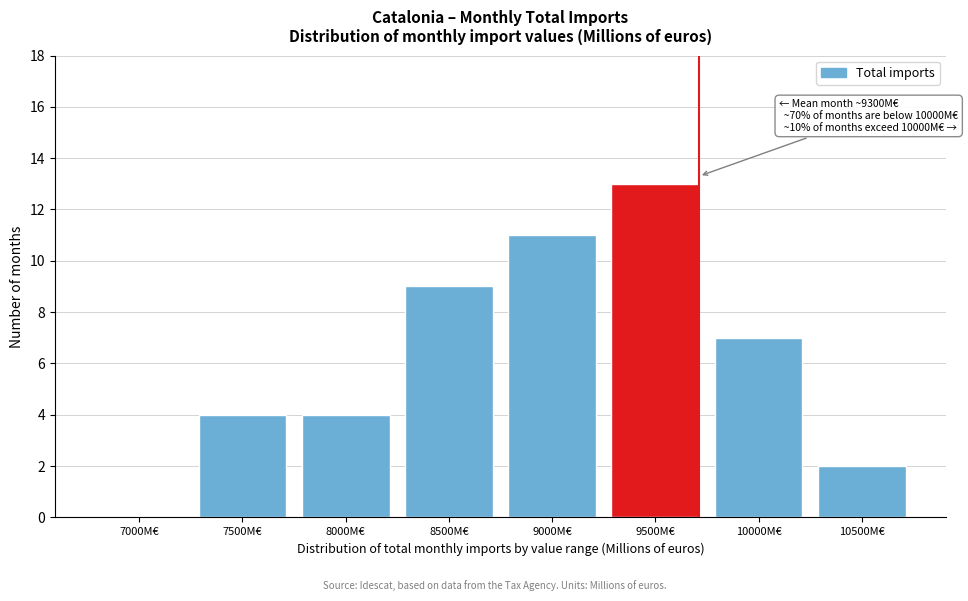

Reading left to right, extract all data points from this chart.

7000M€=0	7500M€=4	8000M€=4	8500M€=9	9000M€=11	9500M€=13	10000M€=7	10500M€=2